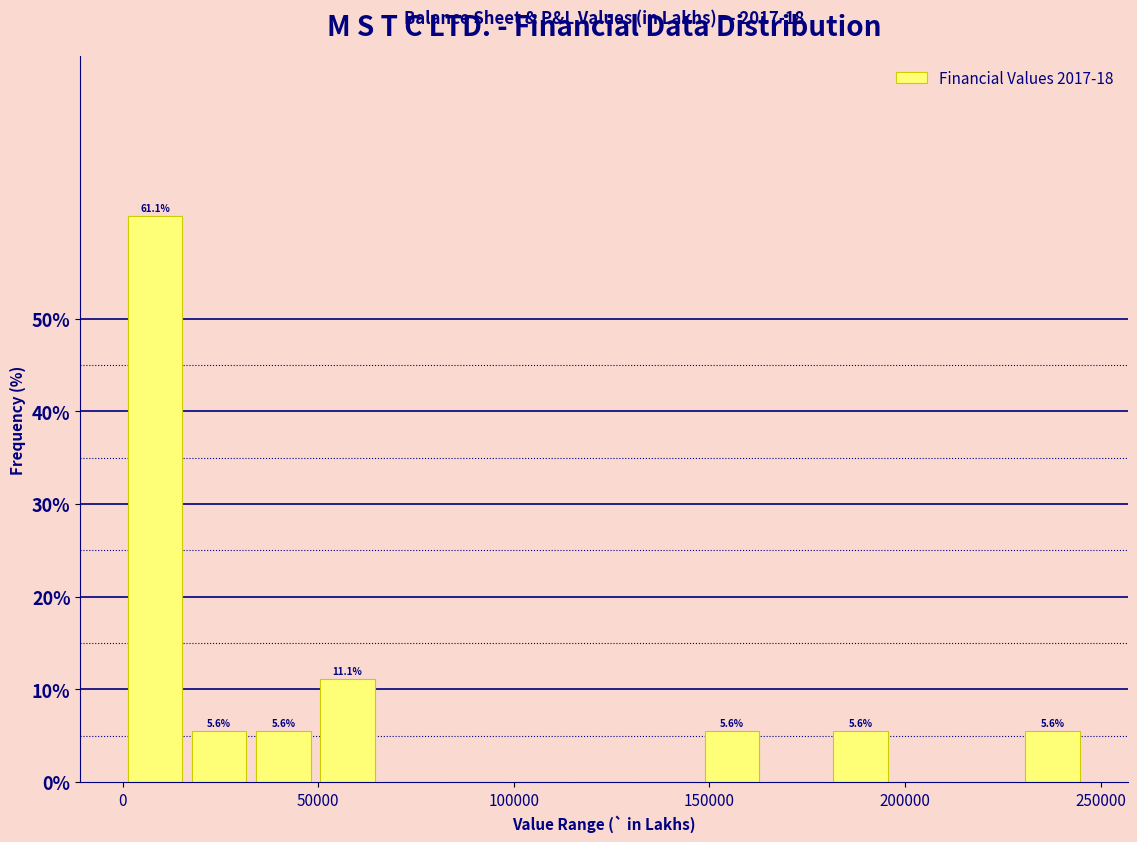

Around what value on the x-axis is the tallest bar? Give the approximate position of its centre, as read against the axis.

10000